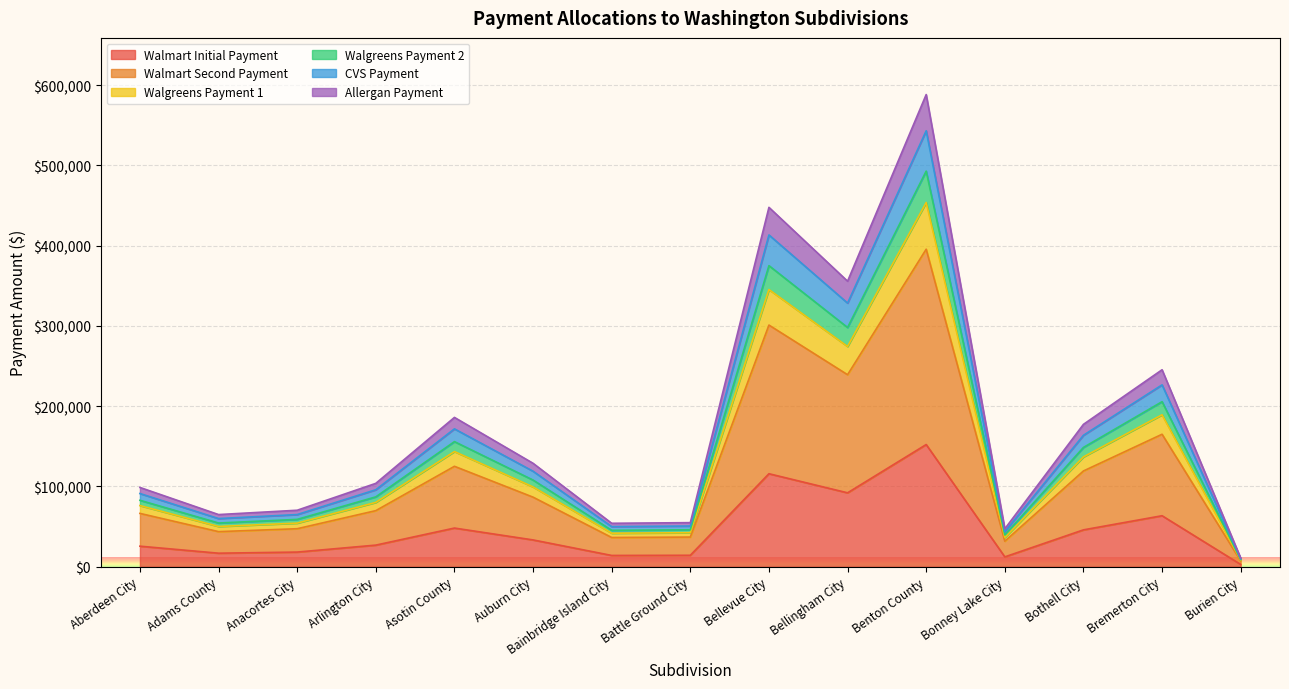

True or false: Walmart Initial Payment has a value of 16791.7 at Adams County.

True